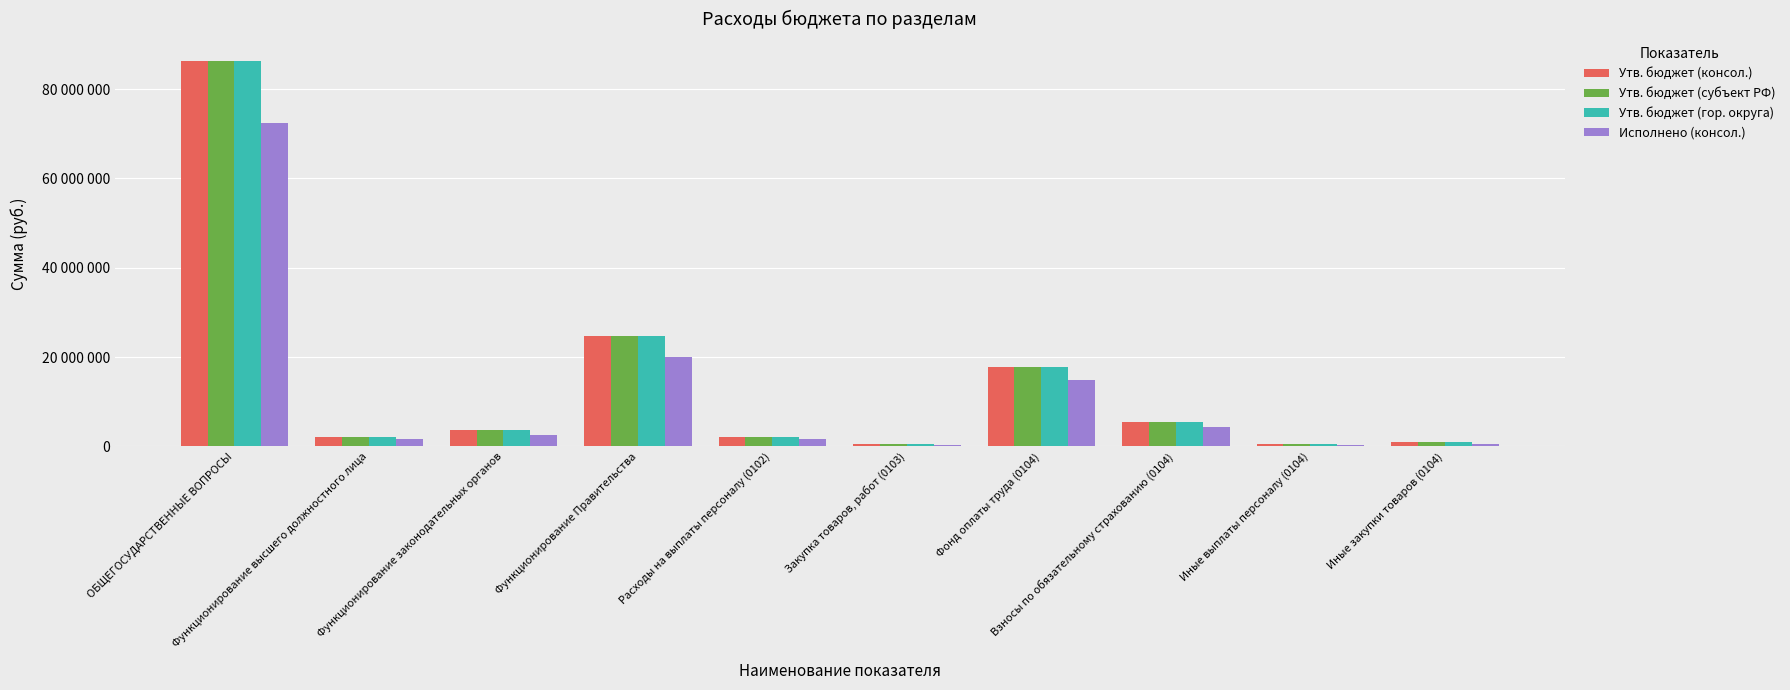

Reading left to right, what are all the values shown in this chart?

Утв. бюджет (консол.): ОБЩЕГОСУДАРСТВЕННЫЕ ВОПРОСЫ=86238218.9	Функционирование высшего должностного лица=2203630.0	Функционирование законодательных органов=3559700.0	Функционирование Правительства=24710470.0	Расходы на выплаты персоналу (0102)=2121430.0	Закупка товаров, работ (0103)=567000.0	Фонд оплаты труда (0104)=17850900.0	Взносы по обязательному страхованию (0104)=5390970.0	Иные выплаты персоналу (0104)=435600.0	Иные закупки товаров (0104)=1021000.0
Утв. бюджет (субъект РФ): ОБЩЕГОСУДАРСТВЕННЫЕ ВОПРОСЫ=86238218.9	Функционирование высшего должностного лица=2203630.0	Функционирование законодательных органов=3559700.0	Функционирование Правительства=24710470.0	Расходы на выплаты персоналу (0102)=2121430.0	Закупка товаров, работ (0103)=567000.0	Фонд оплаты труда (0104)=17850900.0	Взносы по обязательному страхованию (0104)=5390970.0	Иные выплаты персоналу (0104)=435600.0	Иные закупки товаров (0104)=1021000.0
Утв. бюджет (гор. округа): ОБЩЕГОСУДАРСТВЕННЫЕ ВОПРОСЫ=86238218.9	Функционирование высшего должностного лица=2203630.0	Функционирование законодательных органов=3559700.0	Функционирование Правительства=24710470.0	Расходы на выплаты персоналу (0102)=2121430.0	Закупка товаров, работ (0103)=567000.0	Фонд оплаты труда (0104)=17850900.0	Взносы по обязательному страхованию (0104)=5390970.0	Иные выплаты персоналу (0104)=435600.0	Иные закупки товаров (0104)=1021000.0
Исполнено (консол.): ОБЩЕГОСУДАРСТВЕННЫЕ ВОПРОСЫ=72437433.3	Функционирование высшего должностного лица=1615922.7	Функционирование законодательных органов=2558564.3	Функционирование Правительства=20098181.7	Расходы на выплаты персоналу (0102)=1615922.7	Закупка товаров, работ (0103)=288363.2	Фонд оплаты труда (0104)=14831272.8	Взносы по обязательному страхованию (0104)=4410397.4	Иные выплаты персоналу (0104)=287214.6	Иные закупки товаров (0104)=564486.8